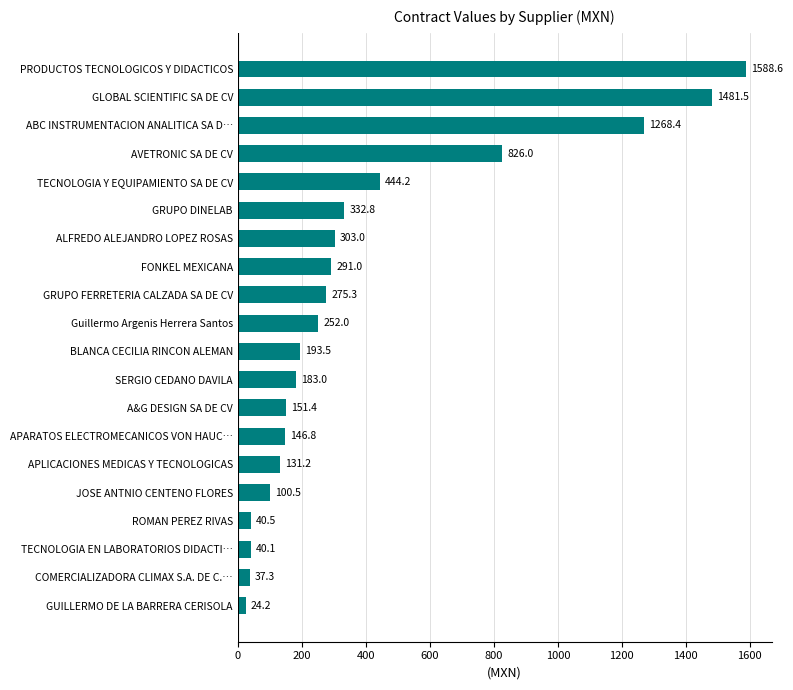

Between FONKEL MEXICANA and GLOBAL SCIENTIFIC SA DE CV, which is larger?

GLOBAL SCIENTIFIC SA DE CV